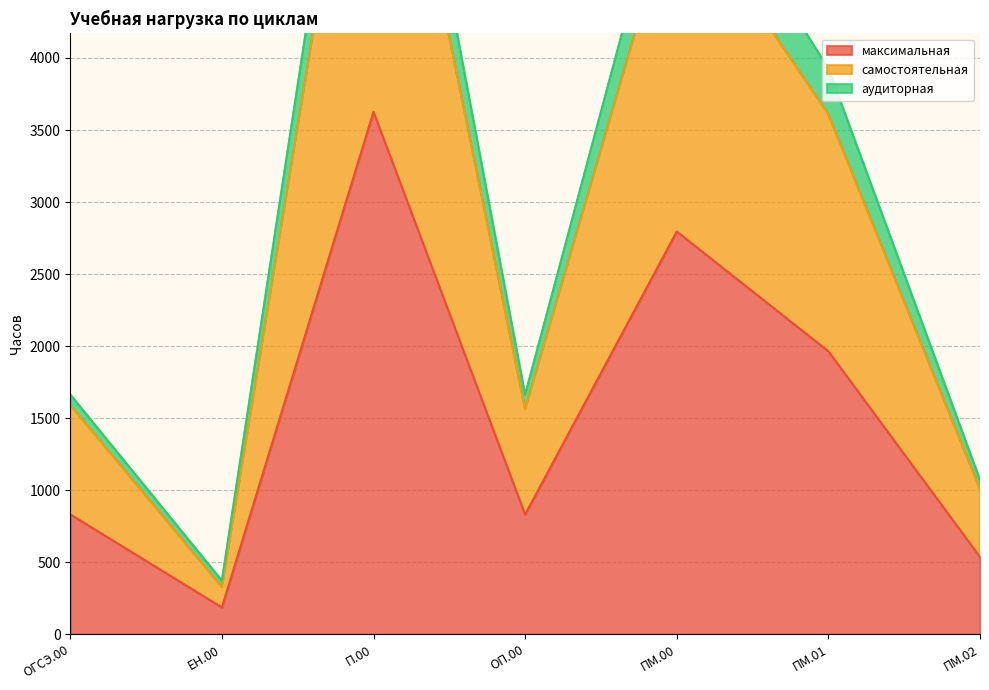

At which category is the sum across all series the highest?

П.00